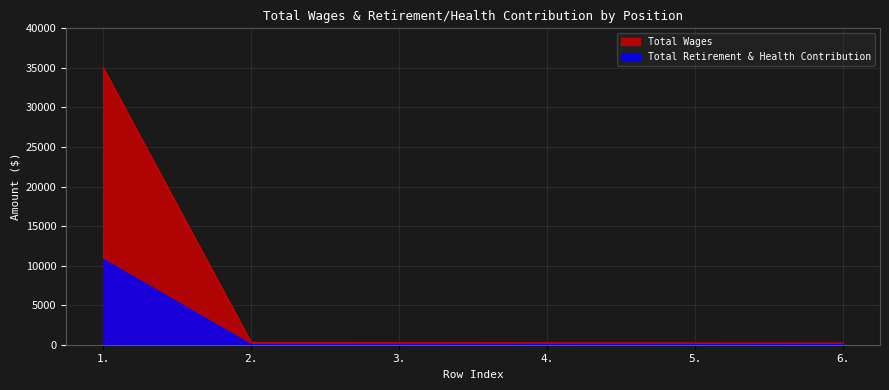

What is the sum of the Total Retirement & Health Contribution values at 1. and 3.?

10800